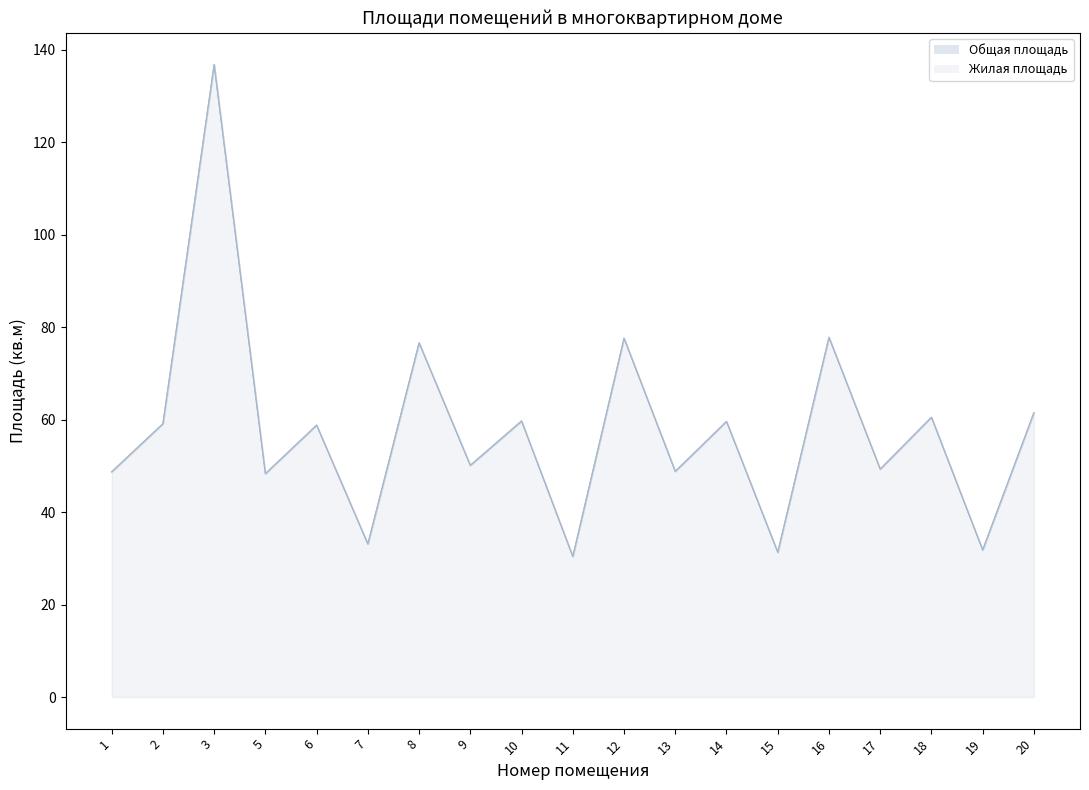

Which series has the largest total across all categories?

Общая площадь (линия)